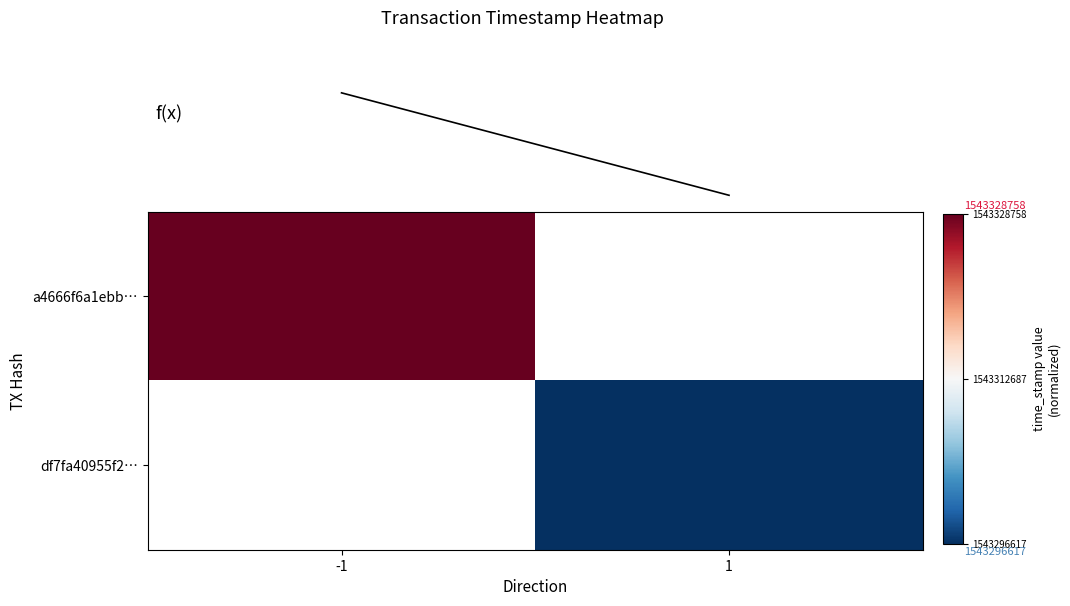

What is the minimum value for f(x)?

1543296617.0